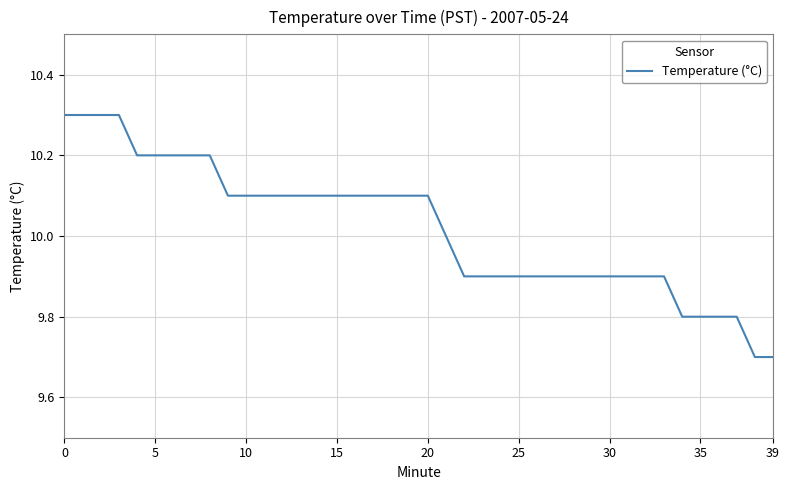

What is the minimum value shown in the chart?

9.7